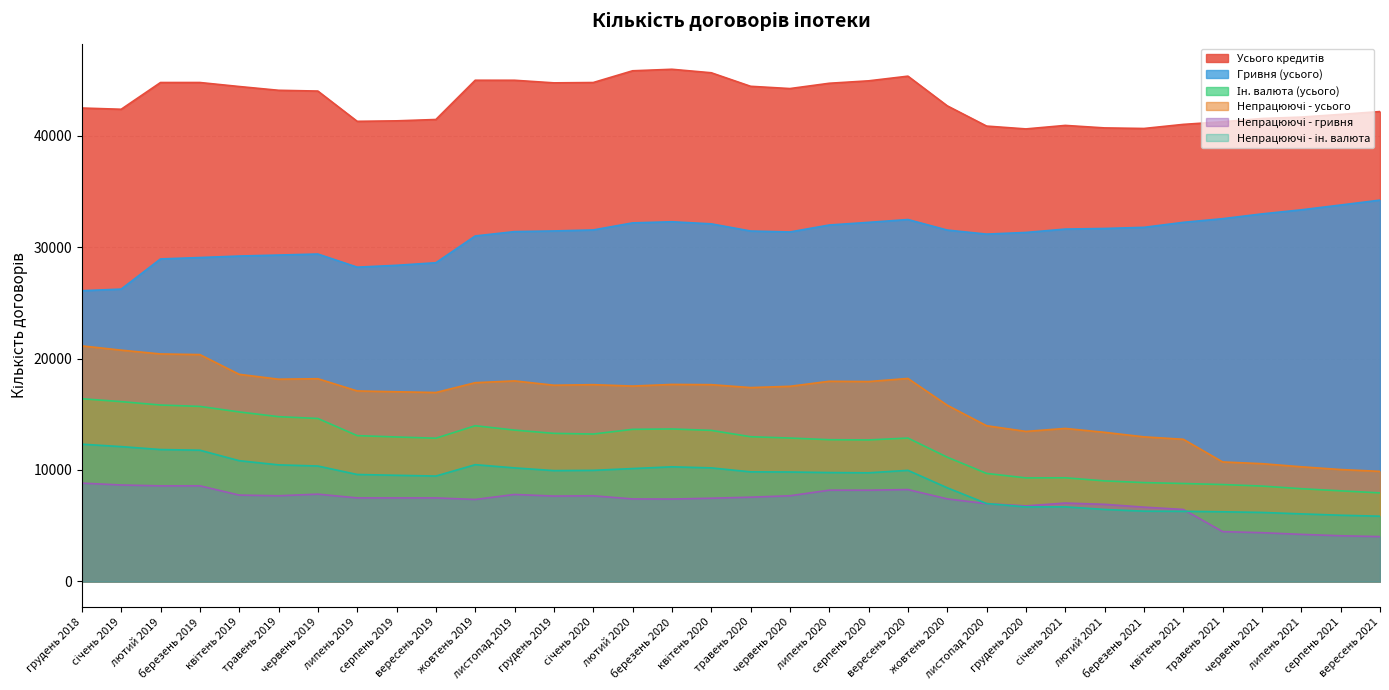

Reading left to right, what are all the values shown in this chart?

Усього кредитів: 42478	42366	44766	44767	44407	44069	43999	41283	41327	41448	44970	44968	44735	44765	45818	45954	45641	44427	44223	44699	44917	45336	42673	40857	40603	40917	40693	40642	41009	41243	41537	41664	41905	42161
Гривня (усього): 26086	26231	28937	29062	29197	29285	29378	28200	28365	28597	30999	31389	31448	31538	32171	32273	32086	31442	31357	31981	32220	32472	31526	31165	31313	31617	31670	31772	32220	32549	32979	33344	33775	34215
Ін. валюта (усього): 16392	16135	15829	15705	15210	14784	14621	13083	12962	12851	13971	13579	13287	13227	13647	13681	13555	12985	12866	12718	12697	12864	11147	9692	9290	9300	9023	8870	8789	8694	8558	8320	8130	7946
Непрацюючі - усього: 21137	20753	20412	20356	18585	18147	18189	17093	17019	16952	17833	17994	17606	17656	17530	17678	17656	17394	17508	17960	17935	18213	15810	13971	13463	13728	13379	12974	12755	10722	10567	10287	10041	9877
Непрацюючі - гривня: 8823	8655	8577	8580	7750	7687	7833	7496	7495	7495	7356	7805	7661	7687	7402	7393	7467	7561	7688	8190	8187	8245	7407	6981	6778	7035	6920	6667	6460	4471	4375	4224	4100	4023
Непрацюючі - ін. валюта: 12314	12098	11835	11776	10835	10460	10356	9597	9524	9457	10477	10189	9945	9969	10128	10285	10189	9833	9820	9770	9748	9968	8403	6990	6685	6693	6459	6307	6295	6251	6192	6063	5941	5854